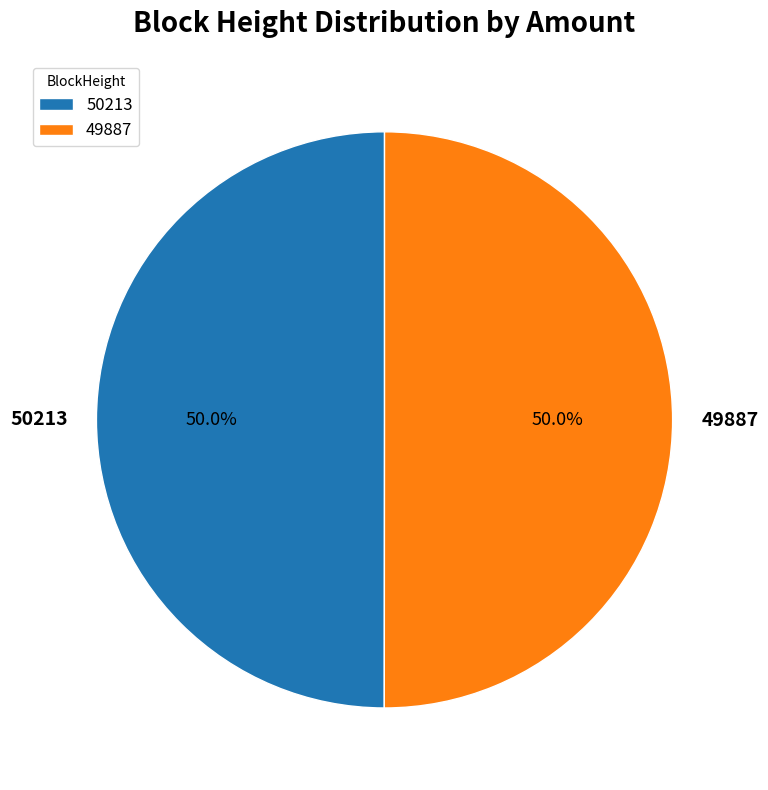

What is the ratio of the value at 50213 to the value at 49887?

1.0